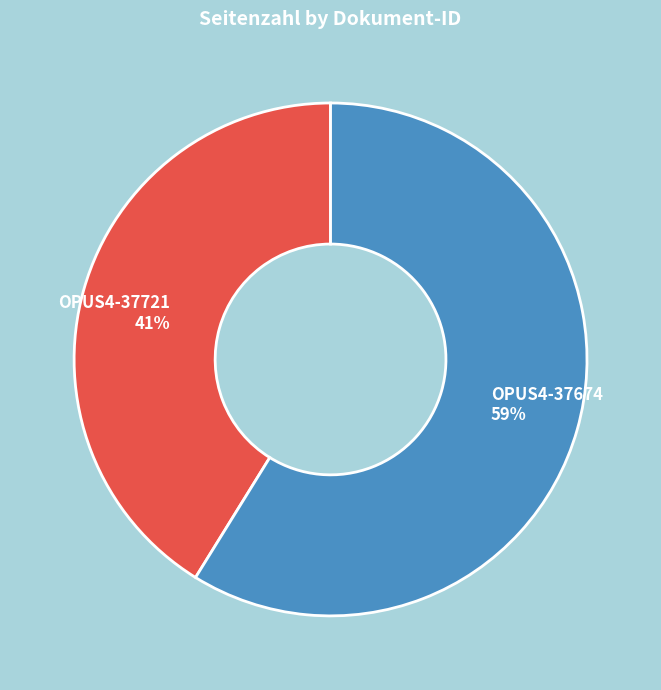

Is there any slice that represents more than half of the pie?

Yes